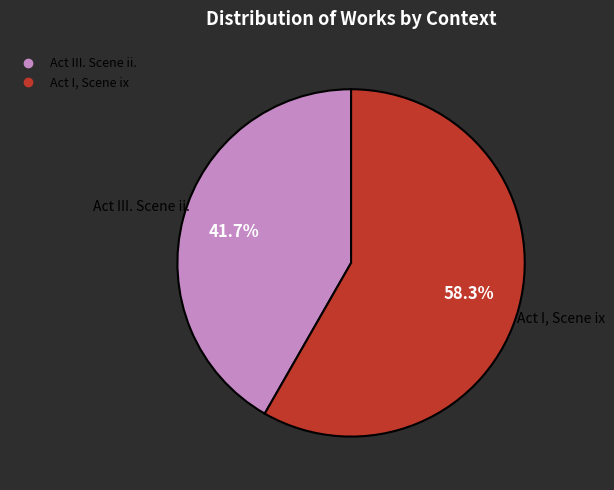

Does Act I, Scene ix account for over 50% of the chart?

Yes